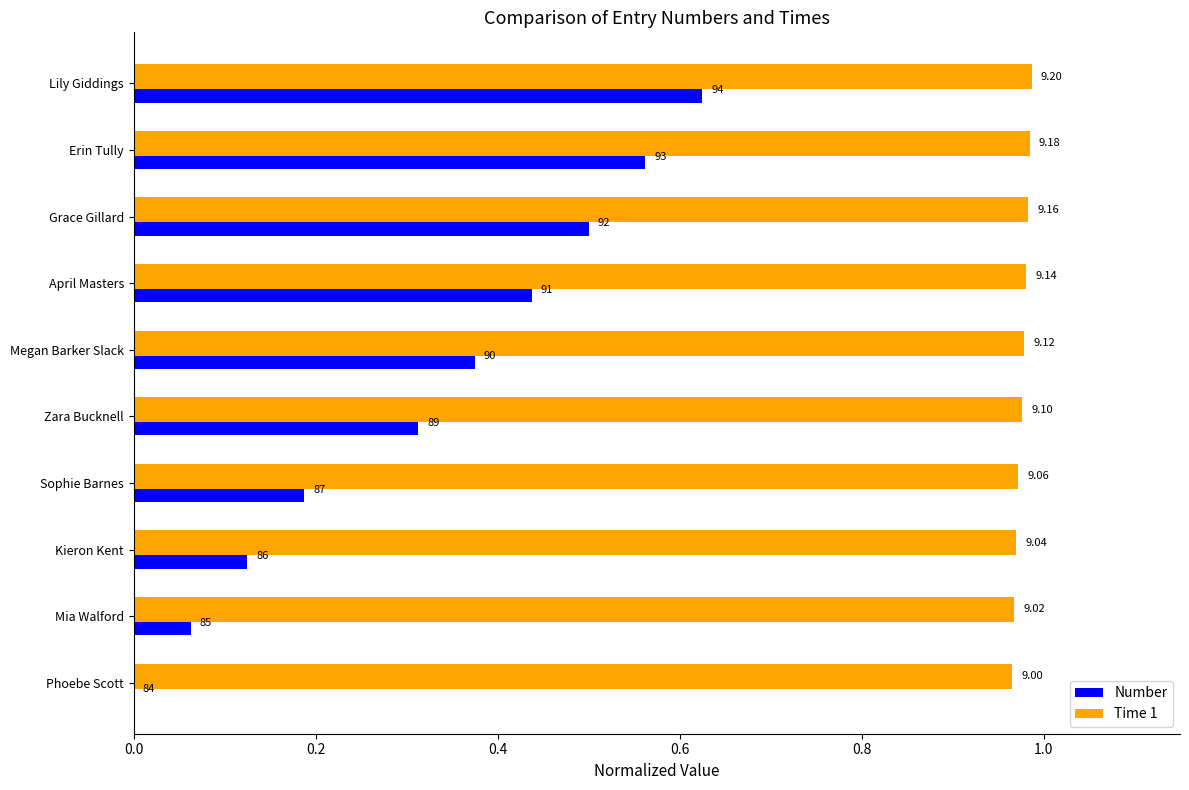

What are all the series names shown in the legend?

Number, Time 1